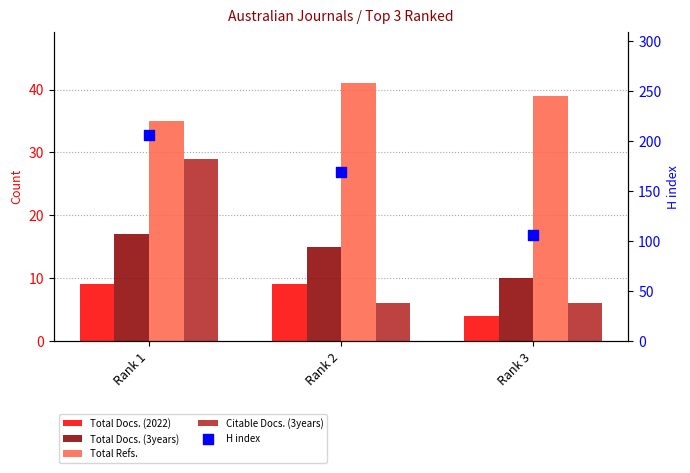

What are all the series names shown in the legend?

Total Docs. (2022), Total Docs. (3years), Total Refs., Citable Docs. (3years), H index